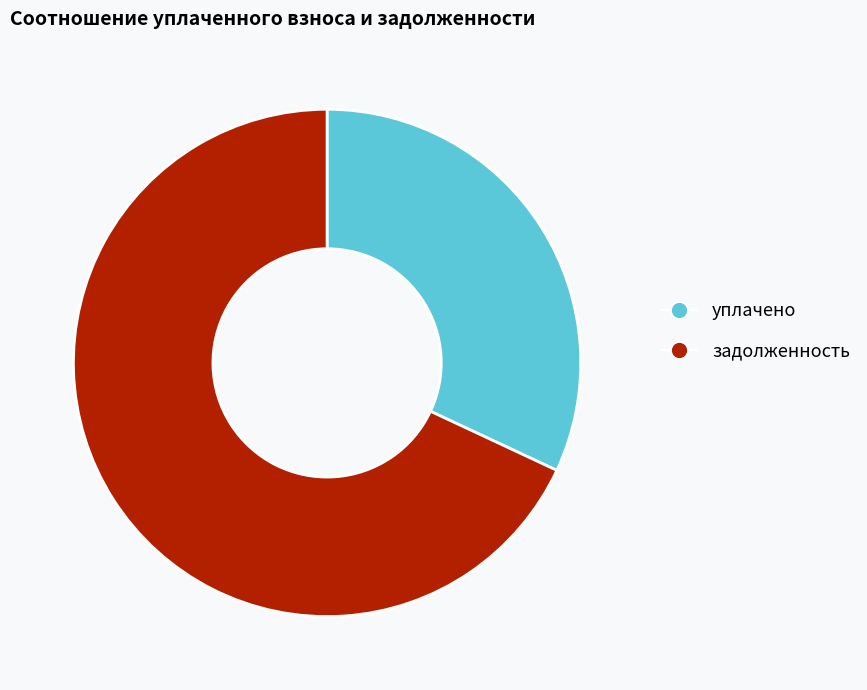

The уплачено slice represents 46% of the pie. True or false?

False